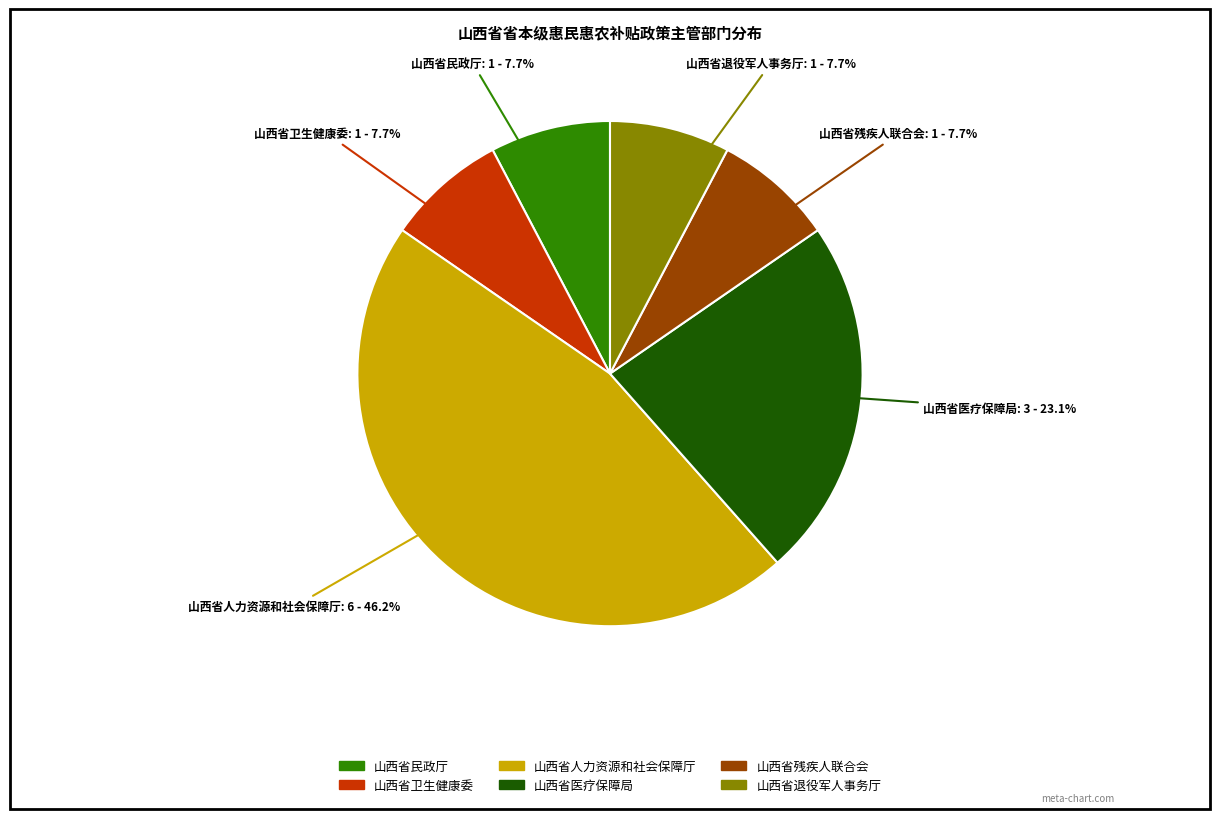

Count the number of slices in the pie.

6